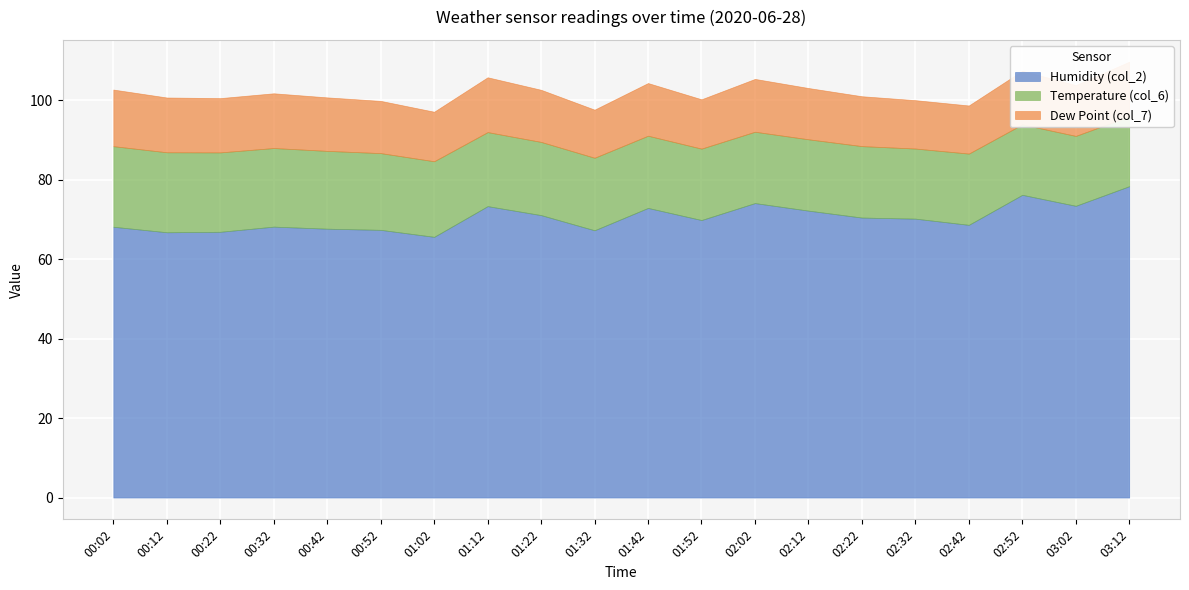

Reading right to left, what are all the values shown in this chart?

Humidity (col_2): 78.4	73.5	76.2	68.7	70.2	70.5	72.2	74.1	69.9	72.9	67.3	71.1	73.4	65.6	67.4	67.7	68.2	66.9	66.8	68.2
Temperature (col_6): 17.6	17.6	17.7	17.9	17.6	18.0	18.0	18.0	18.0	18.2	18.3	18.4	18.6	19.0	19.3	19.6	19.8	20.0	20.1	20.3
Dew Point (col_7): 13.8	12.8	13.5	12.1	12.2	12.6	12.9	13.3	12.4	13.3	12.1	13.1	13.8	12.5	13.2	13.5	13.8	13.7	13.8	14.2